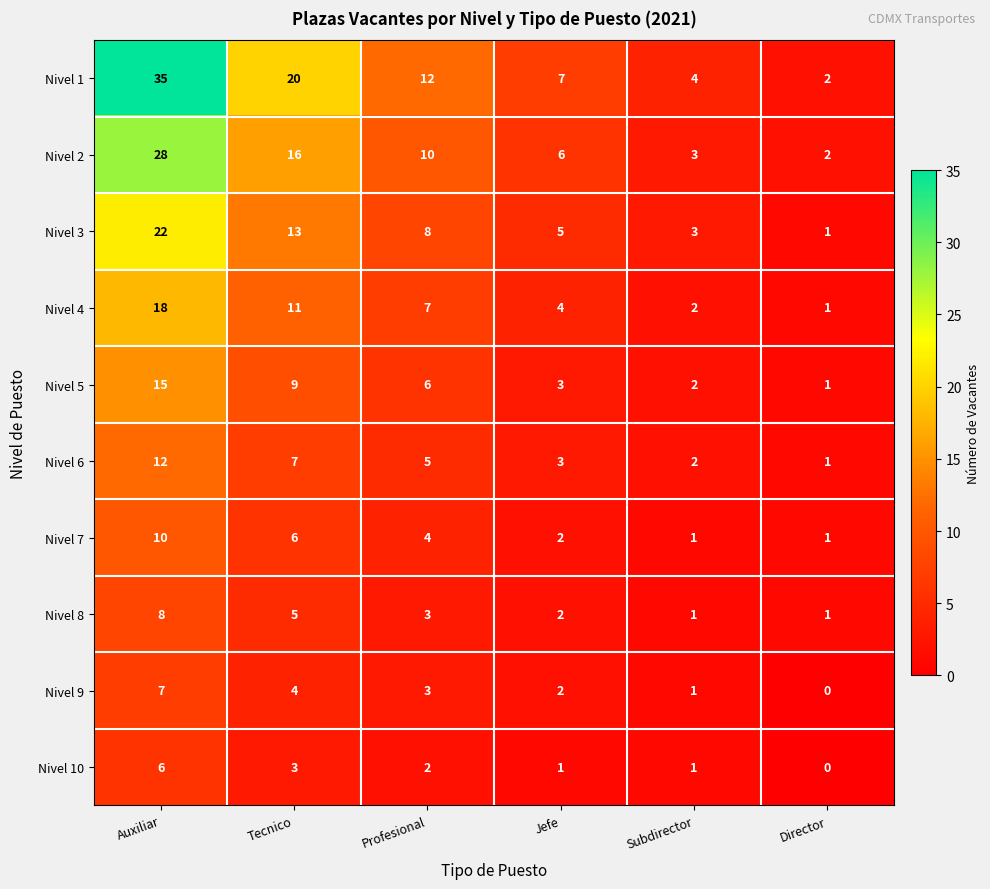

How many categories are shown in the chart?

6